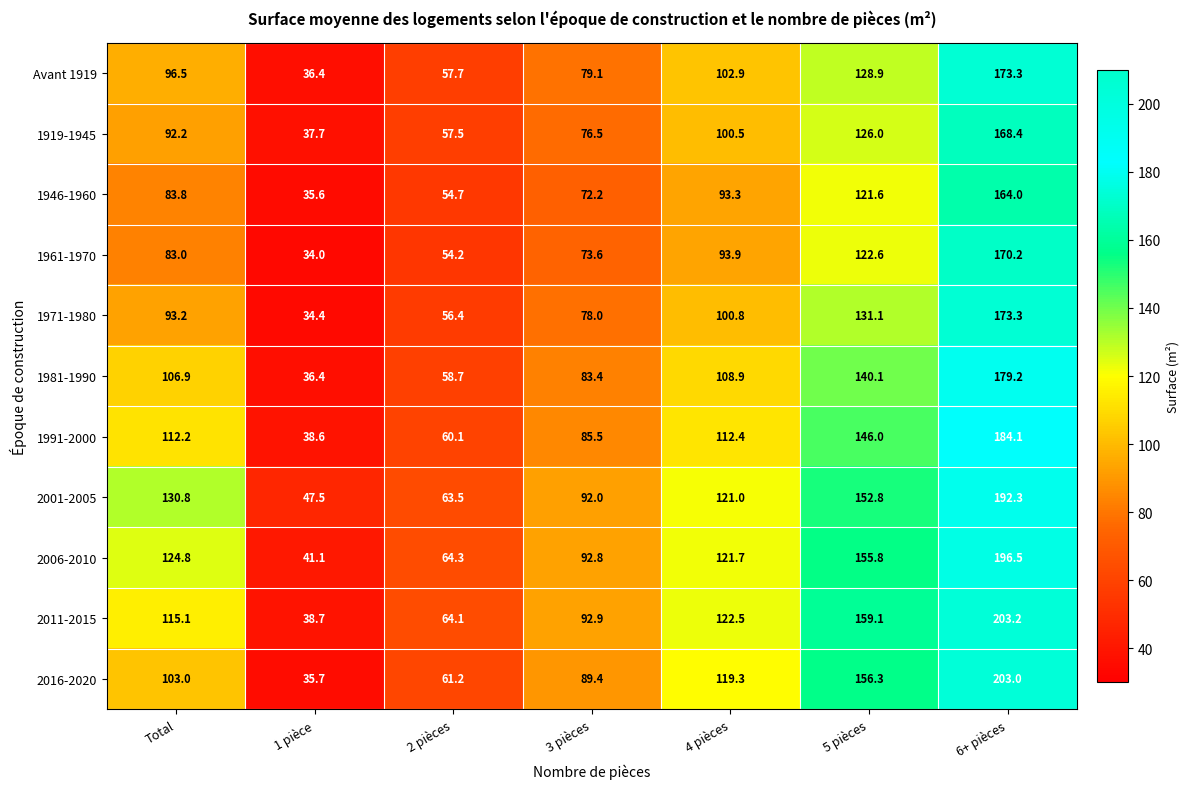

Between Total and 2 pièces, which series saw the biggest shift?

2001-2005